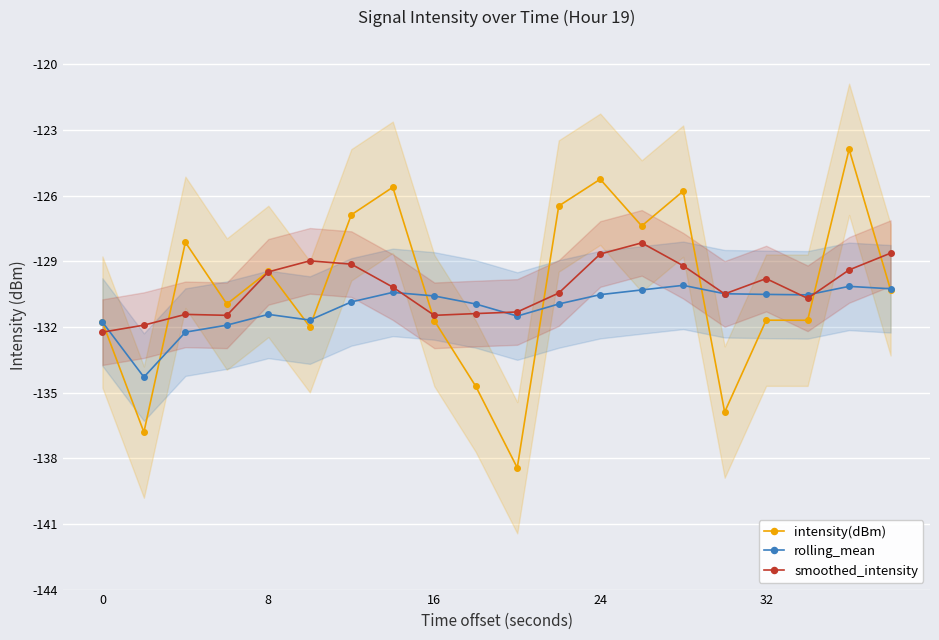

The smoothed_intensity series shows -89.4 at 8. True or false?

False